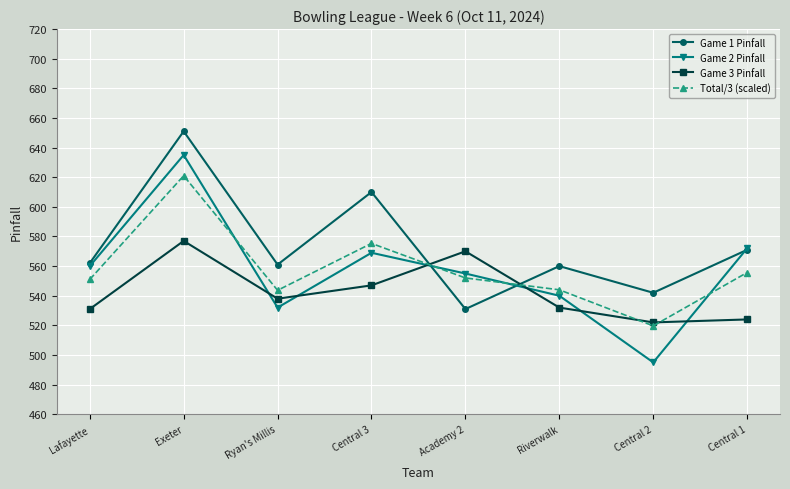

How many lines are shown in the chart?

4